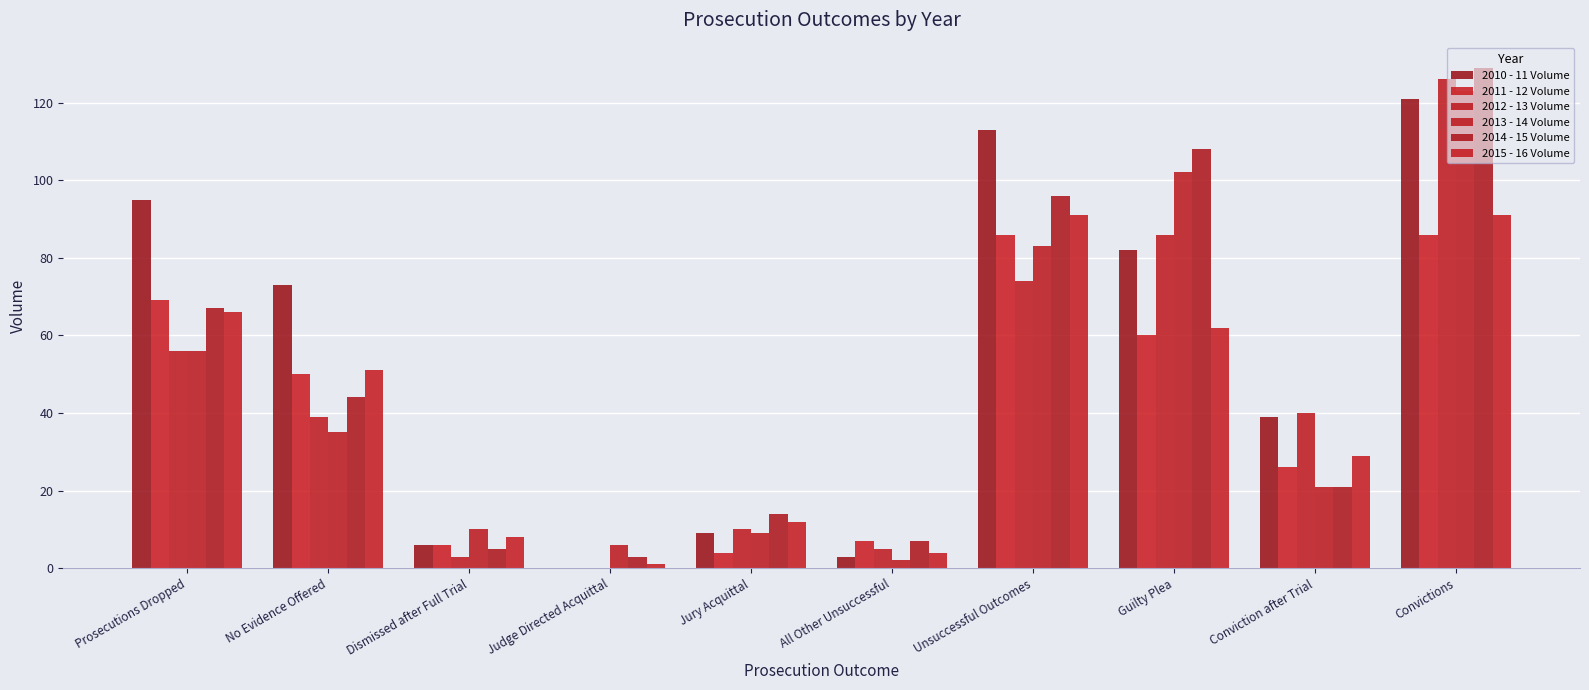

How many distinct data groups are displayed?

6